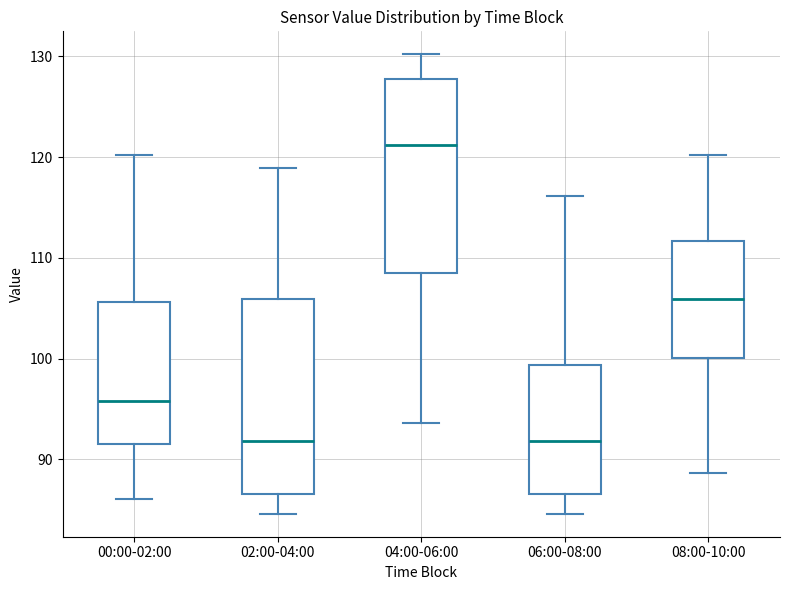

Reading left to right, transcribe this box plot: for each box, give where its median line is, the range the box spans, and where its two whiskers end, as read against the y-axis. The values are not printed on the chart, so give them approximately, as read against the axis.

00:00-02:00: median 96, box 92 to 106, whiskers 86 to 120
02:00-04:00: median 92, box 87 to 106, whiskers 85 to 119
04:00-06:00: median 121, box 108 to 128, whiskers 94 to 130
06:00-08:00: median 92, box 87 to 99, whiskers 85 to 116
08:00-10:00: median 106, box 100 to 112, whiskers 89 to 120